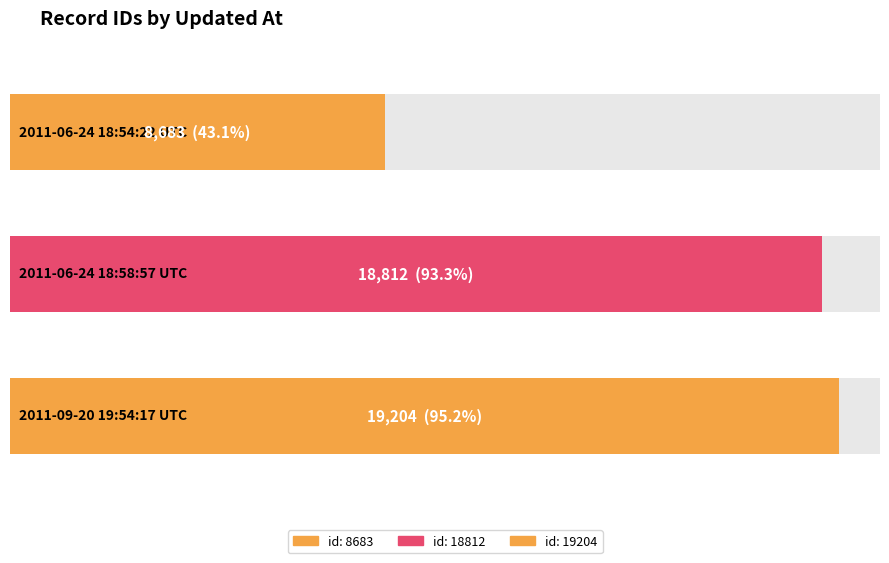

How many values are below 18812?

1